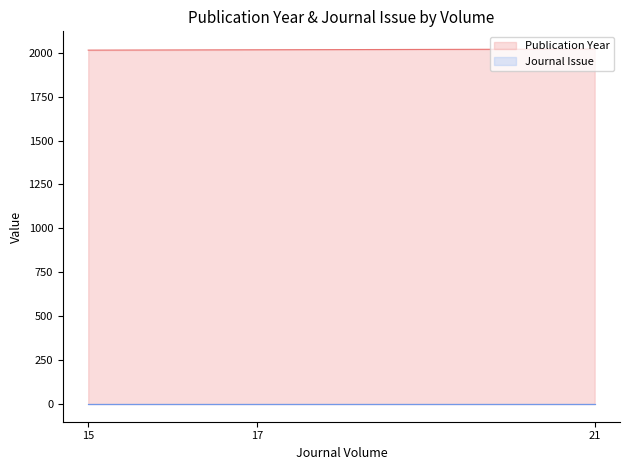

Rank the categories by value from lowest to highest.

15, 17, 21